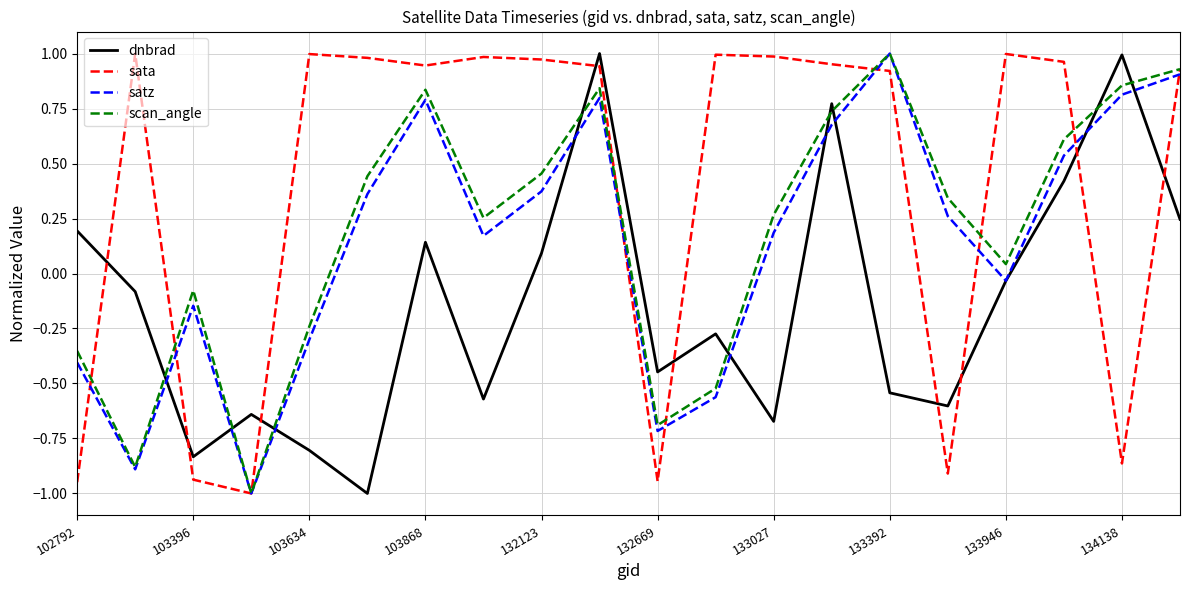

What is the lowest value of the satz series?

-1.0